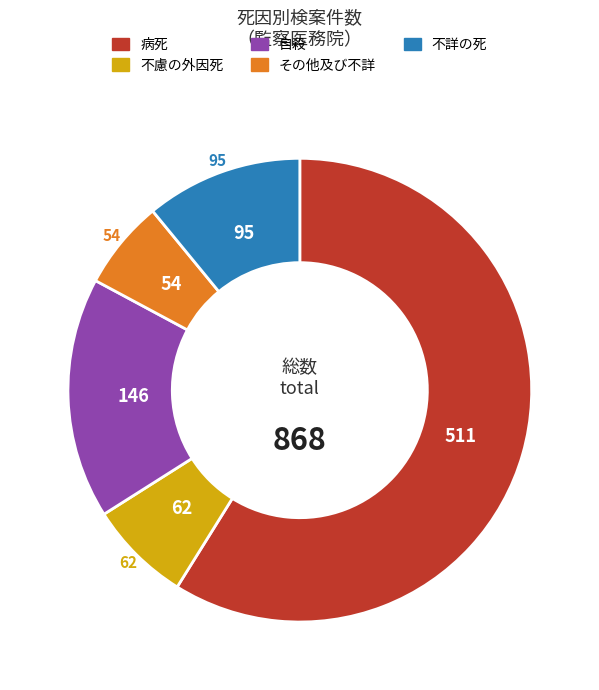

Approximately how many times larger is the value at その他及び不詳 compared to 自殺?

0.4